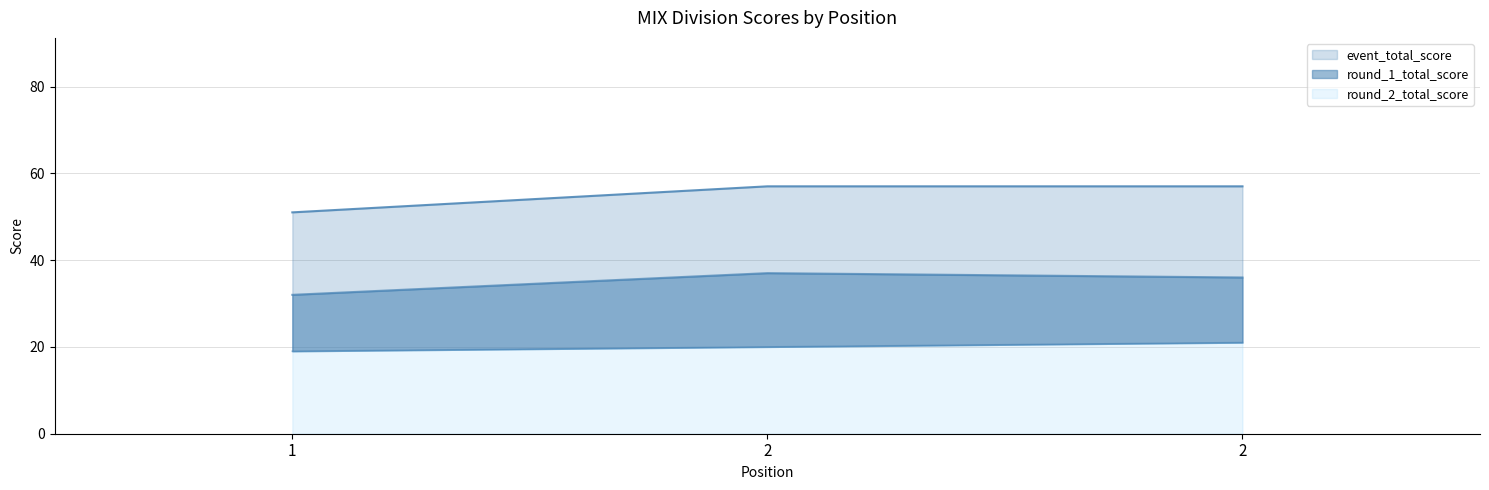

At which category does the chart reach its minimum across all series?

1